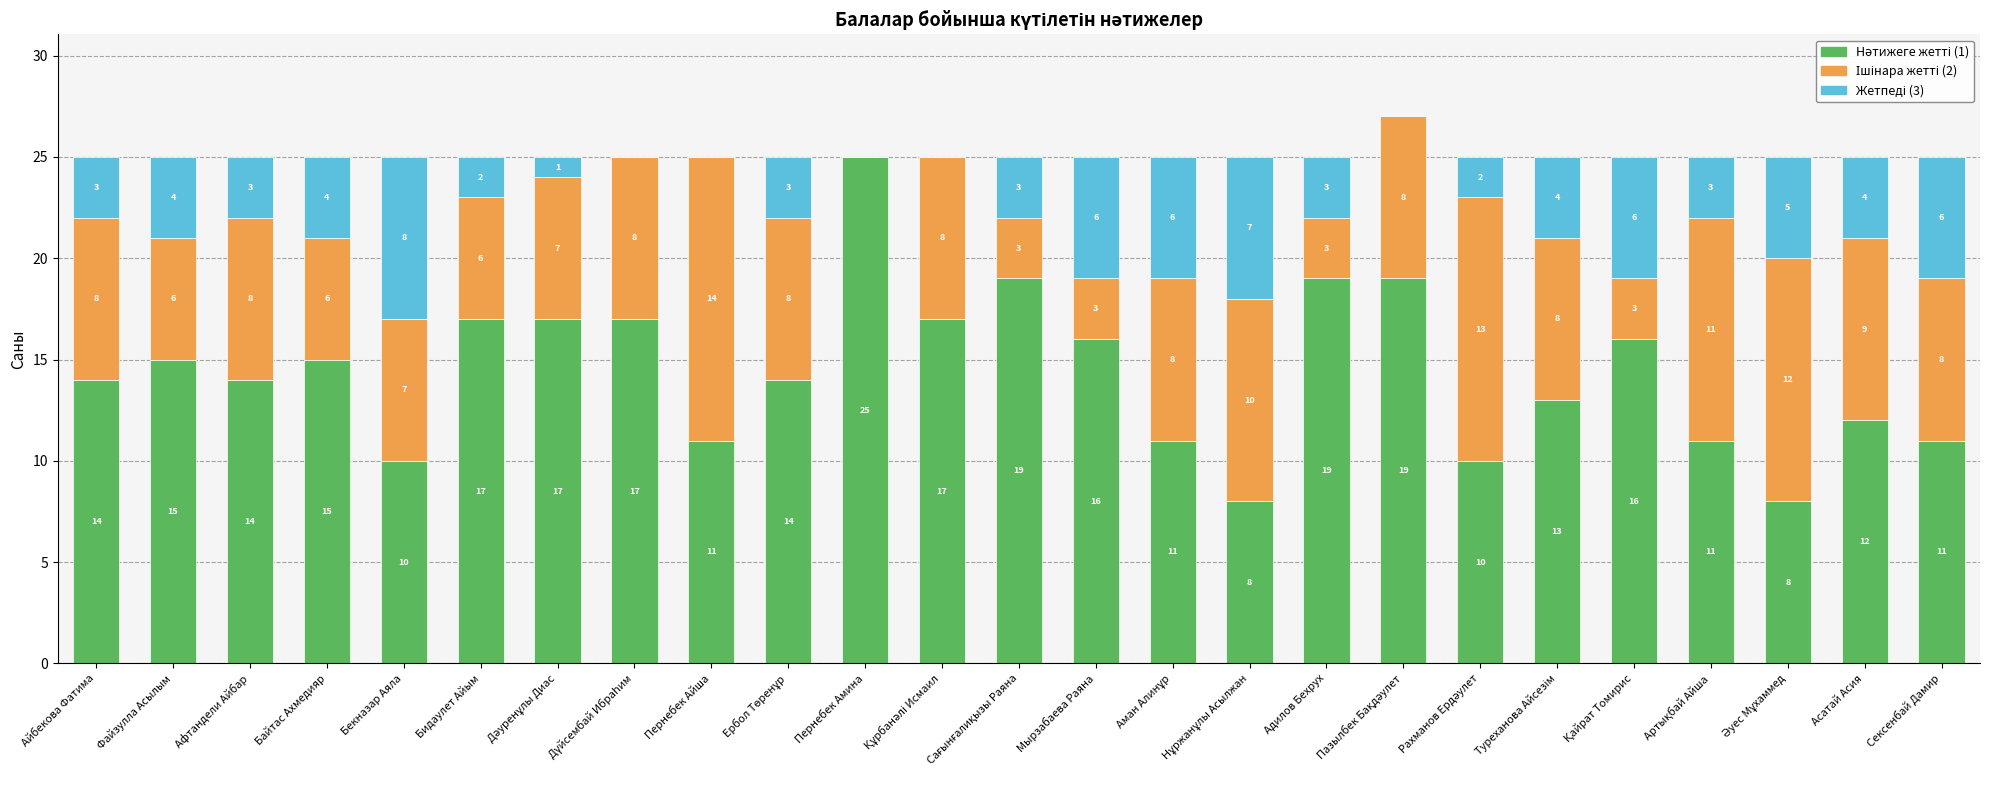

Does the chart contain stacked bars?

Yes